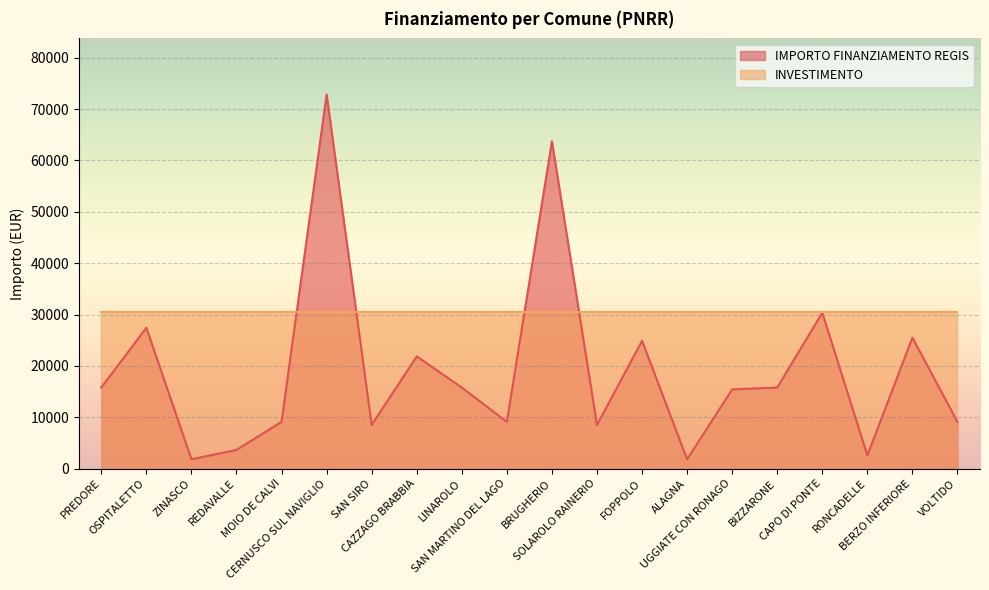

Which category has the highest value across all series?

CERNUSCO SUL NAVIGLIO